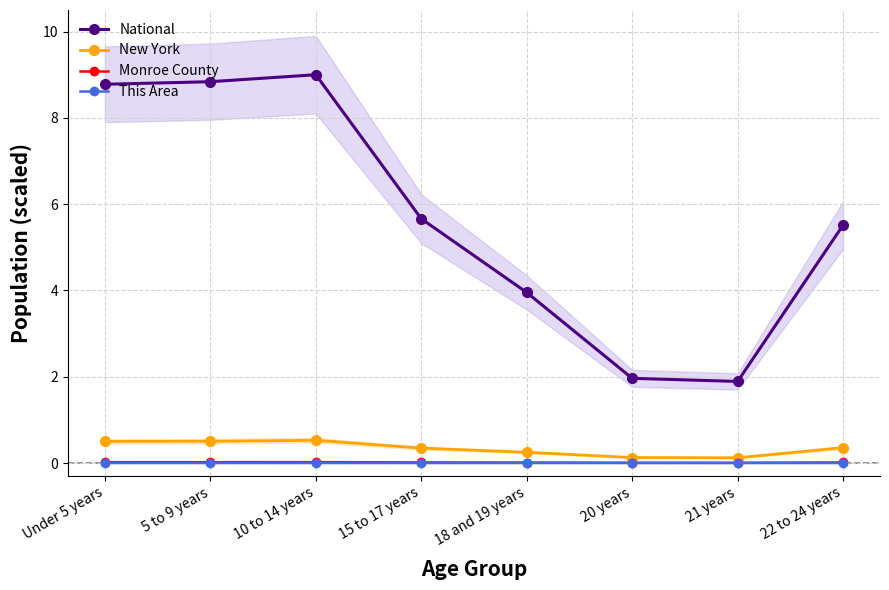

True or false: Monroe County and National cross at least once.

False